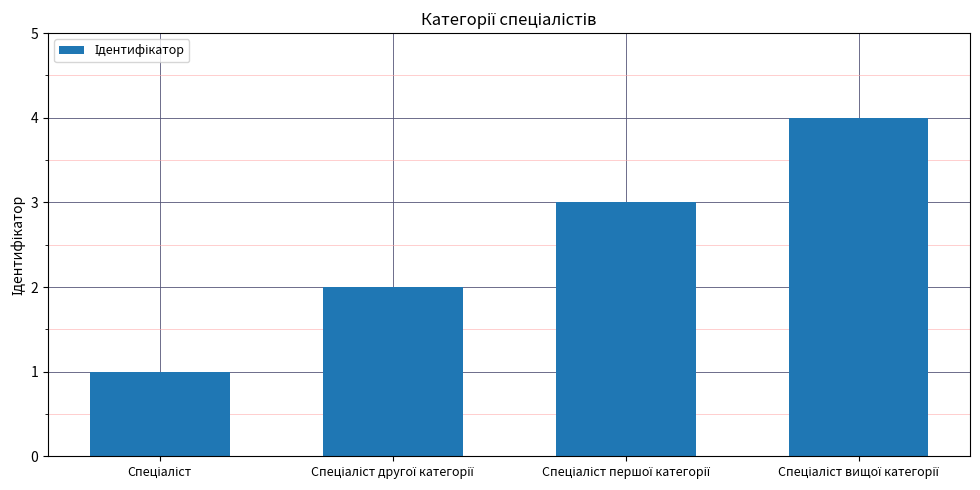

What is the sum of all values?

10